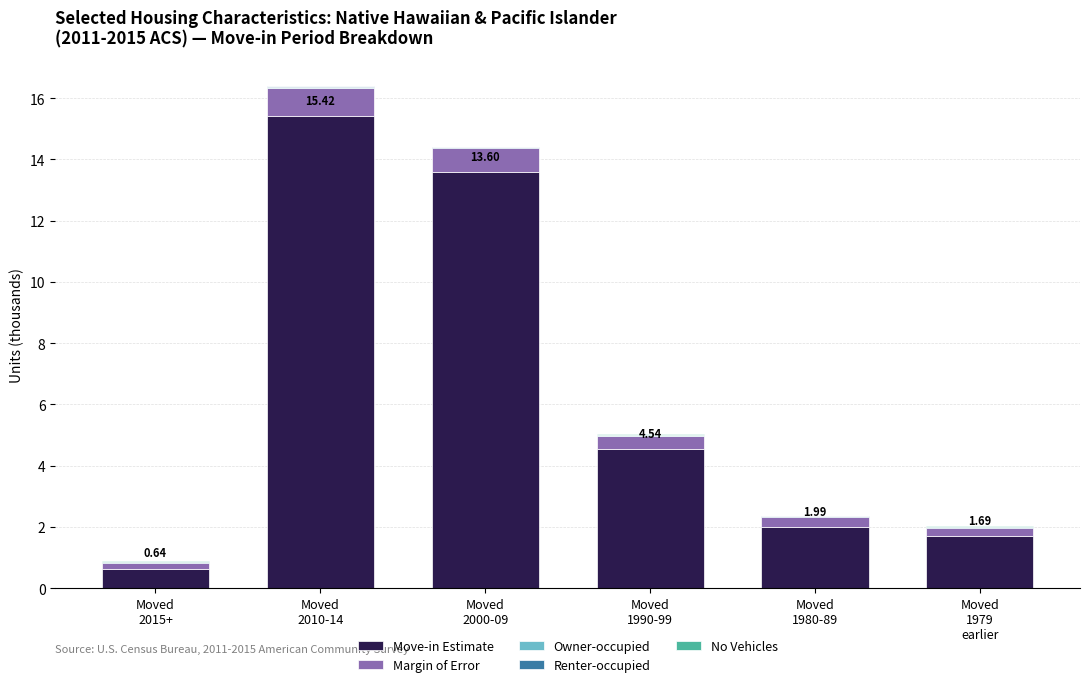

Read the Move-in Estimate value at Moved
1990-99.

4.5